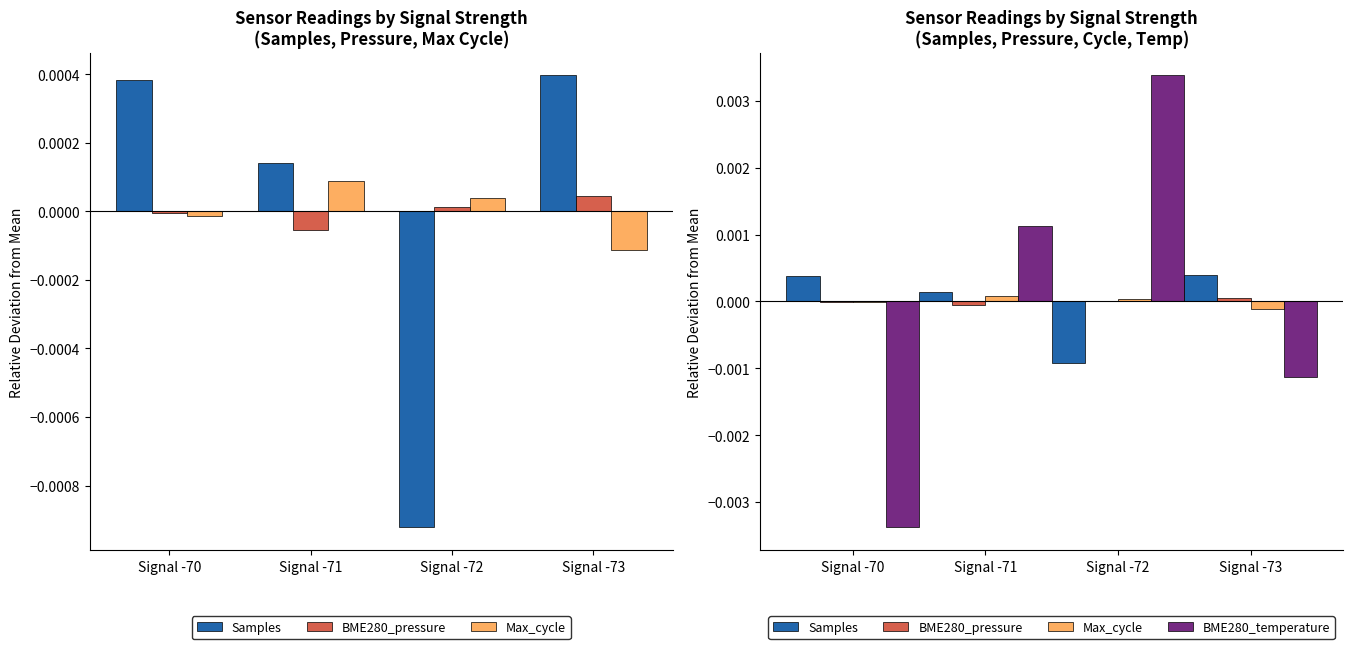

Which category has the lowest value in the Samples series?

Signal -72